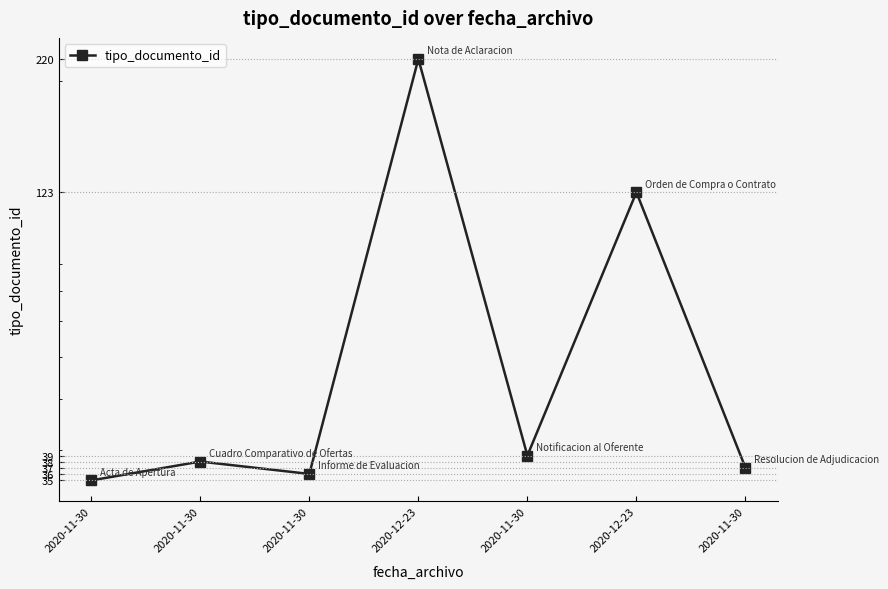

At which category does the chart reach its minimum across all series?

2020-11-30